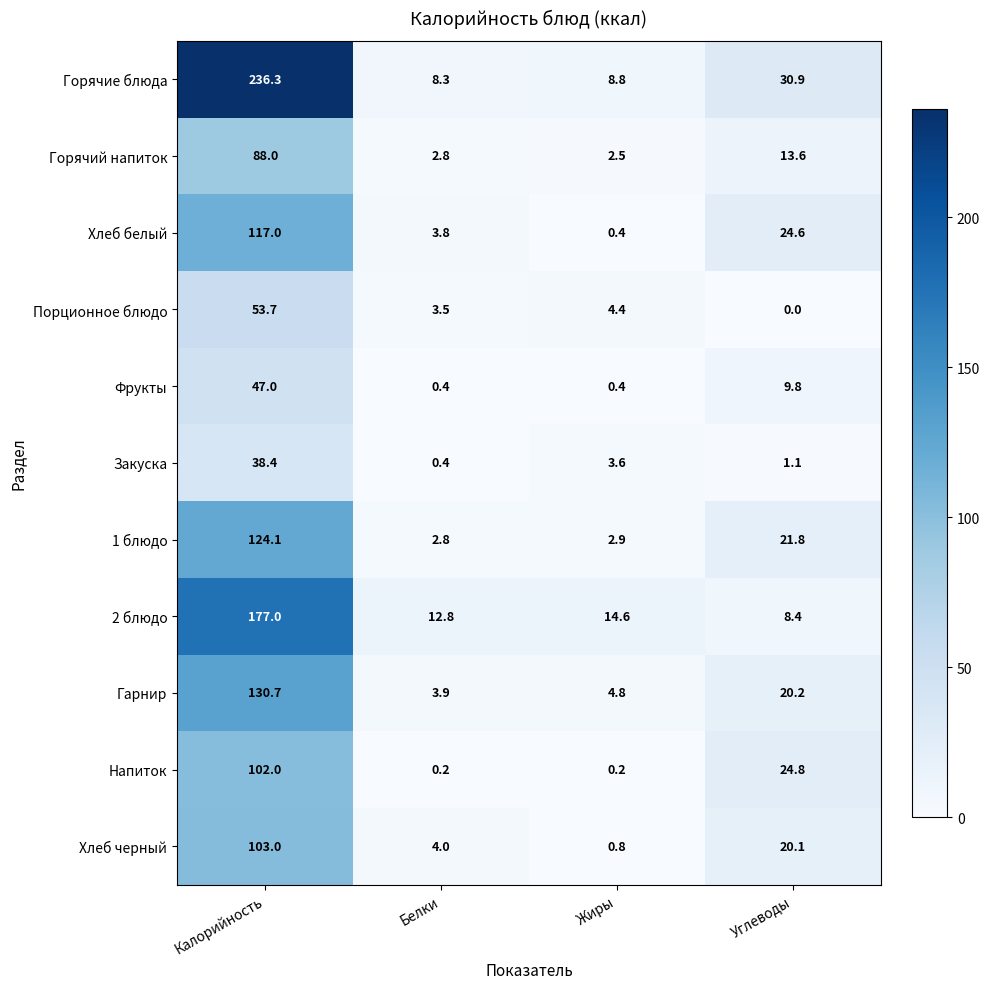

Is it true that Фрукты equals 0.4 at Белки?

True